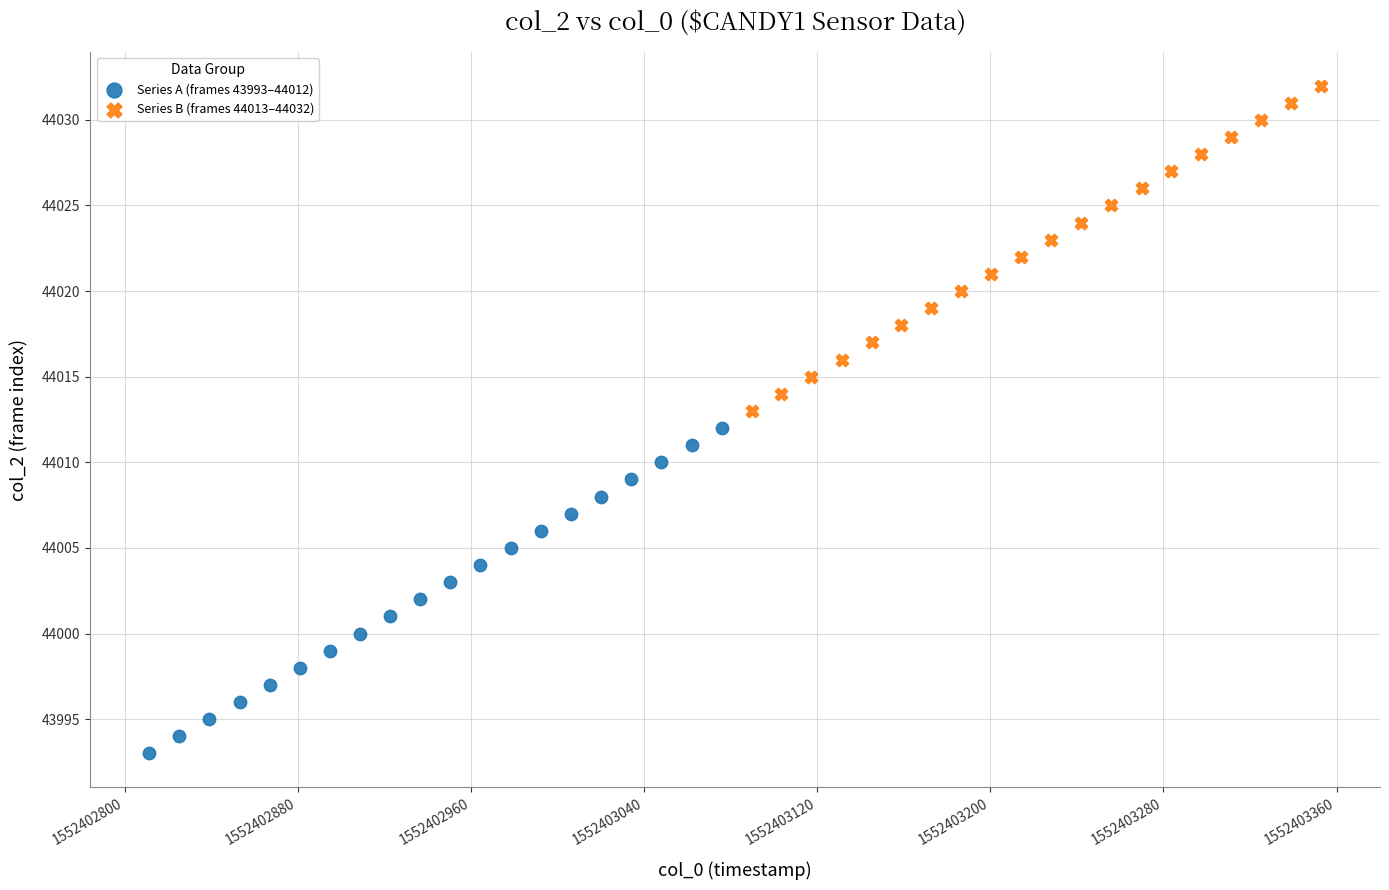

Which series contains the lowest Y value?

Series A (frames 43993–44012)